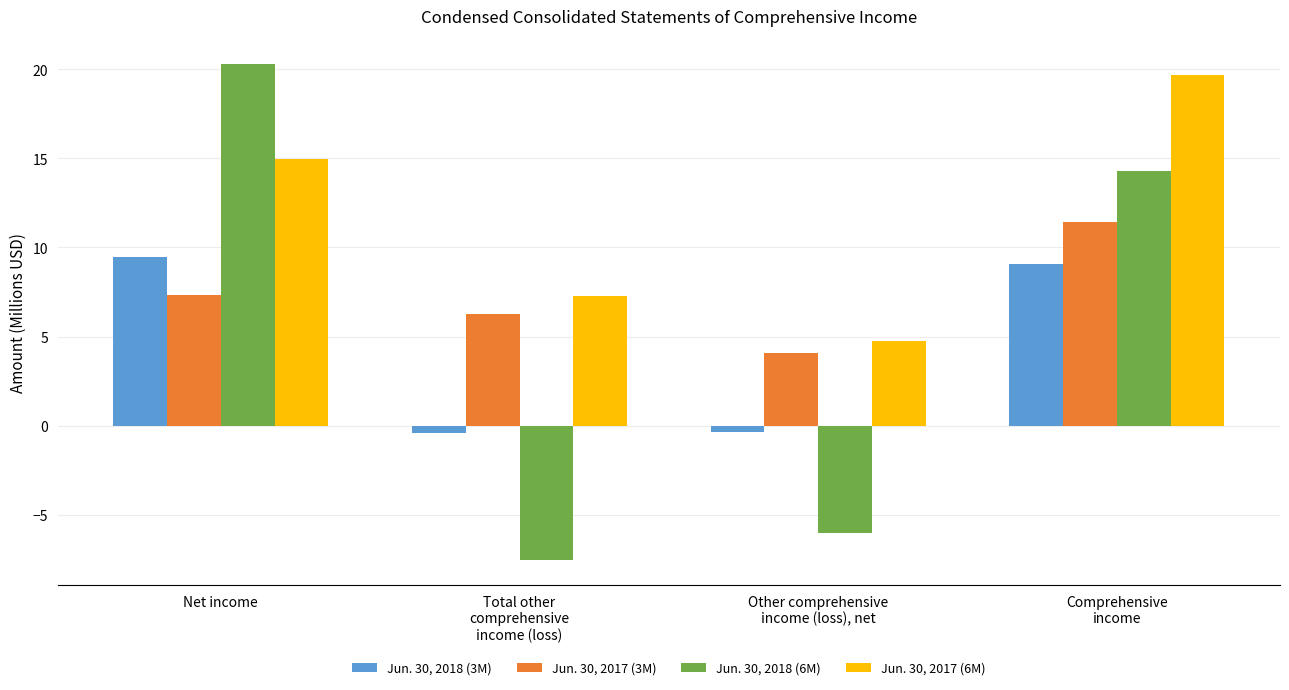

The Jun. 30, 2018 (6M) series shows -6.0 at Other comprehensive
income (loss), net. True or false?

True